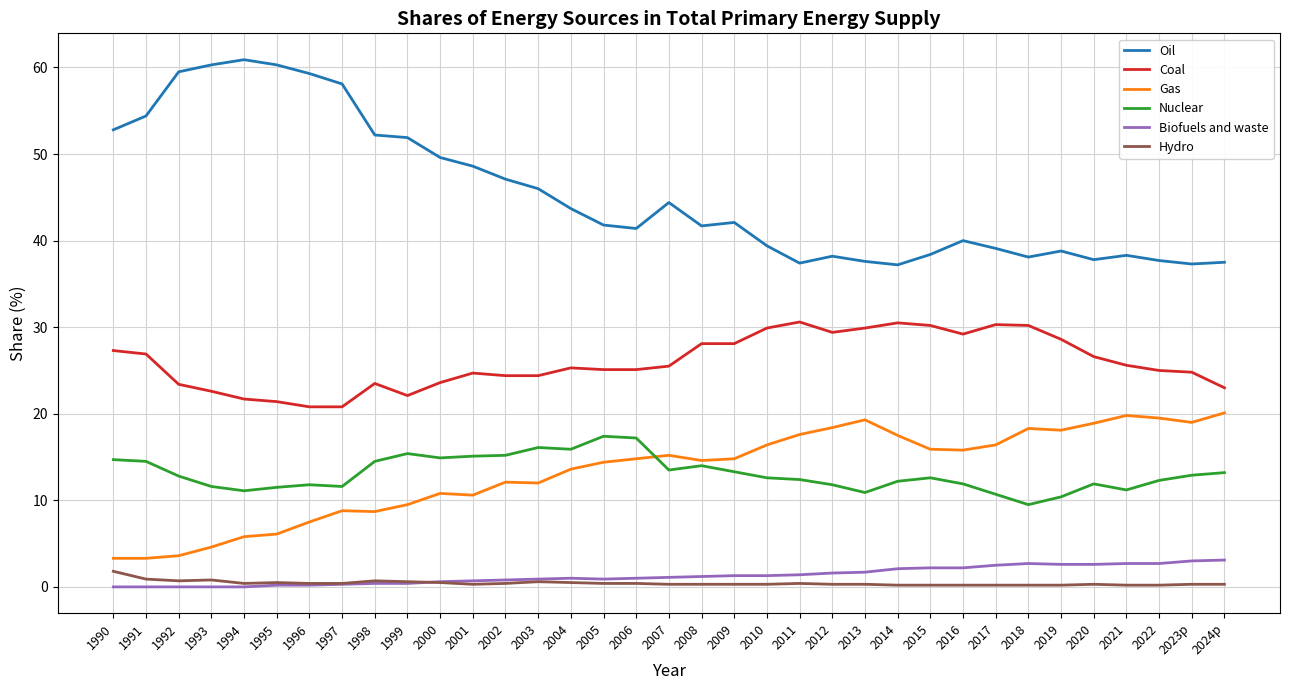

How many categories are shown in the chart?

35